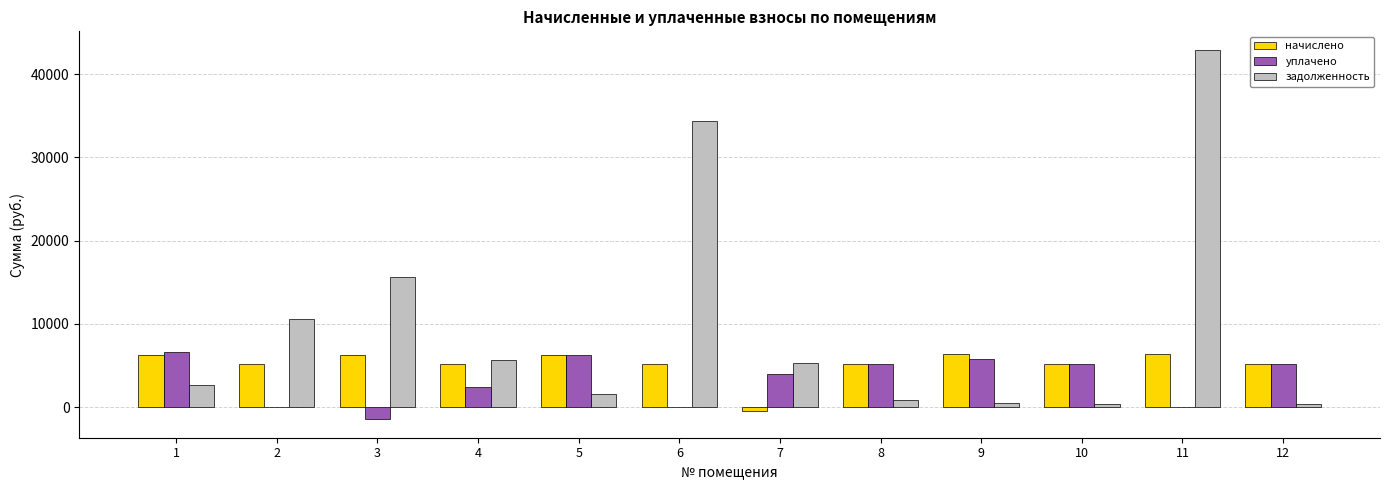

The value of уплачено at 5 is 3263.5. True or false?

False